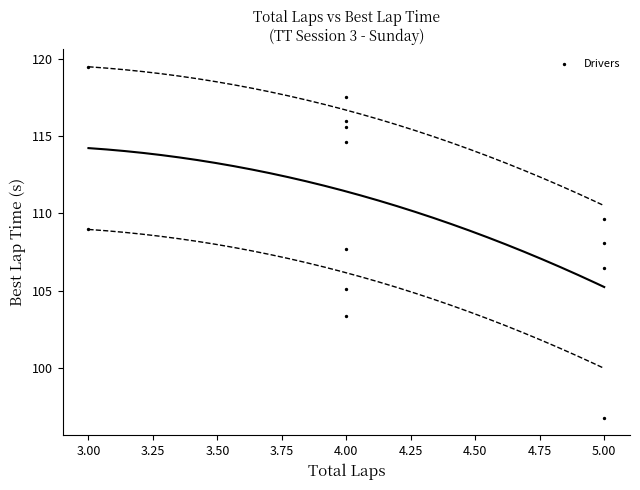

What is the range of X values (max minus min)?

2.0